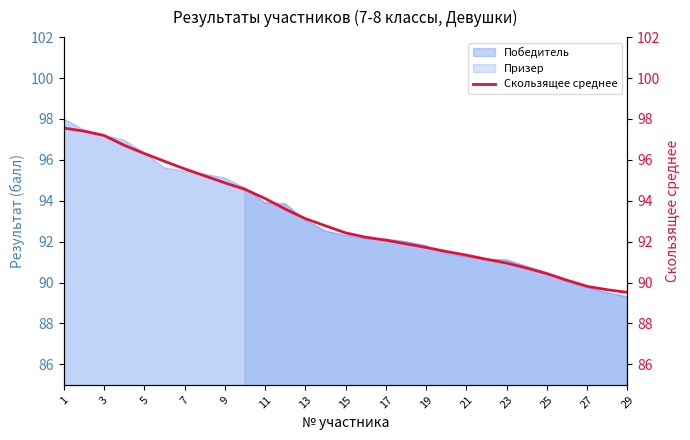

What is the label of the 6th point from the left?

11